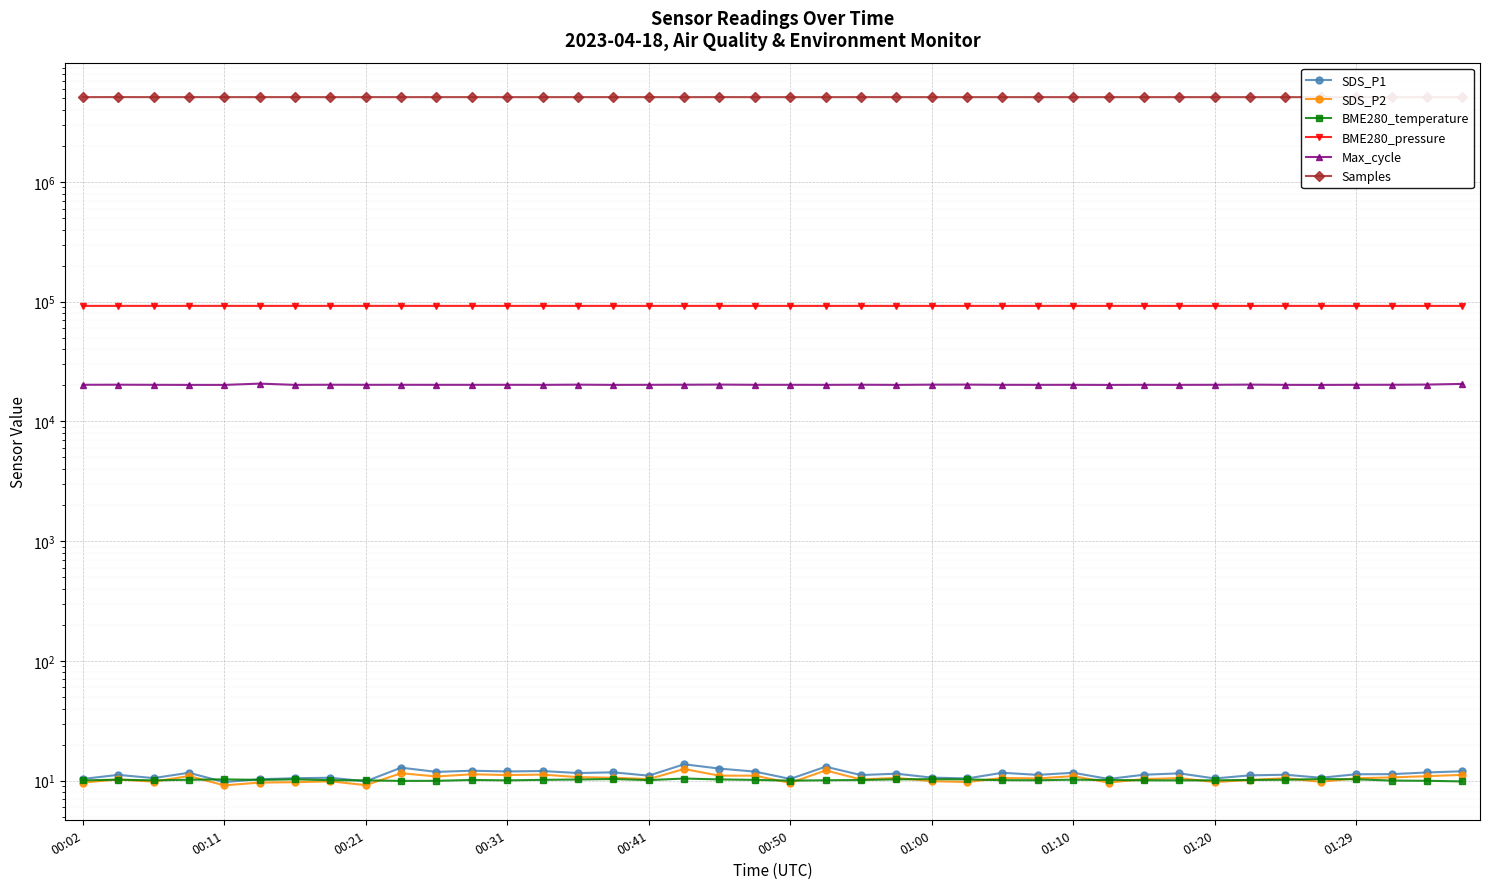

What is the average value of the SDS_P1 series?

11.3